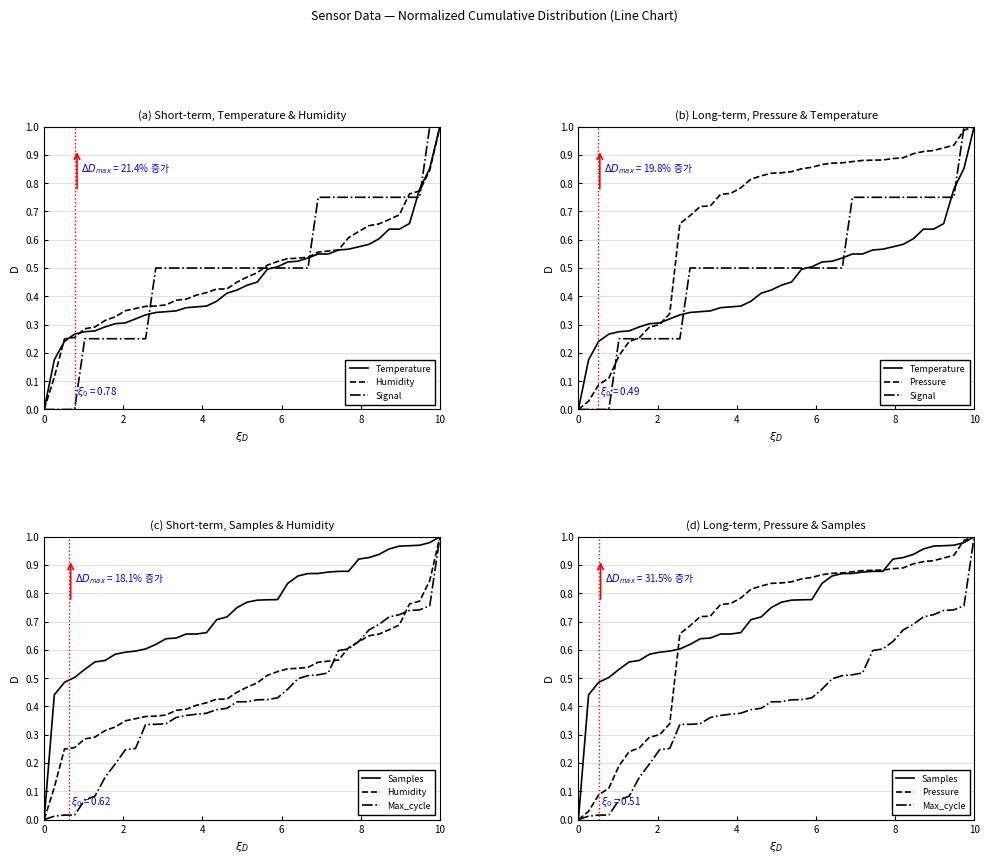

What is the difference between the second highest and second lowest values in the Signal series?

1.0